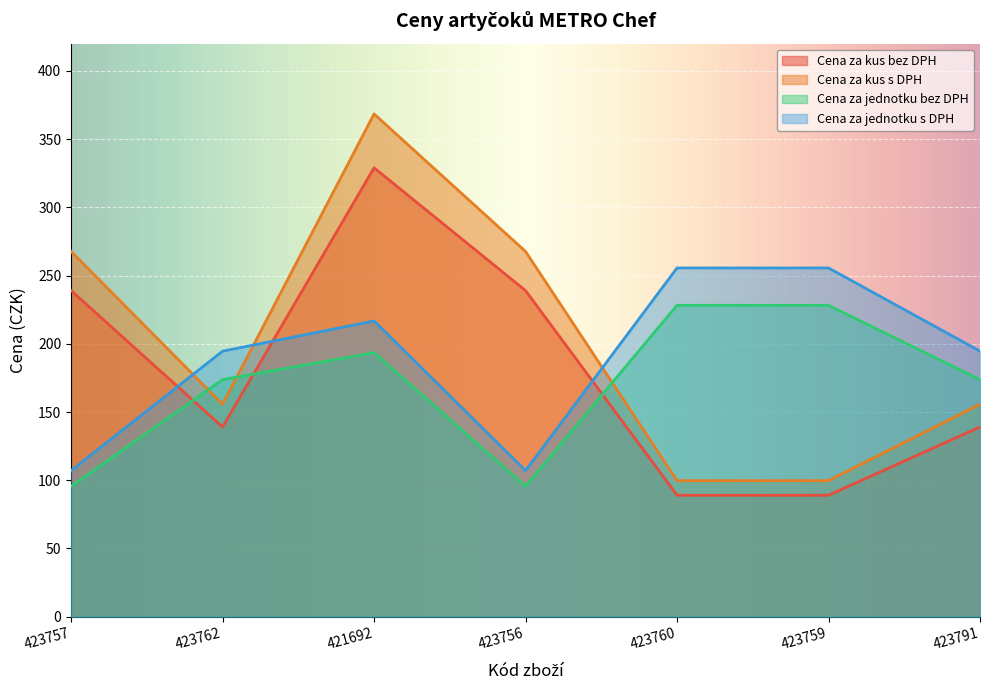

How many data points in Cena za kus bez DPH are above 139?

3